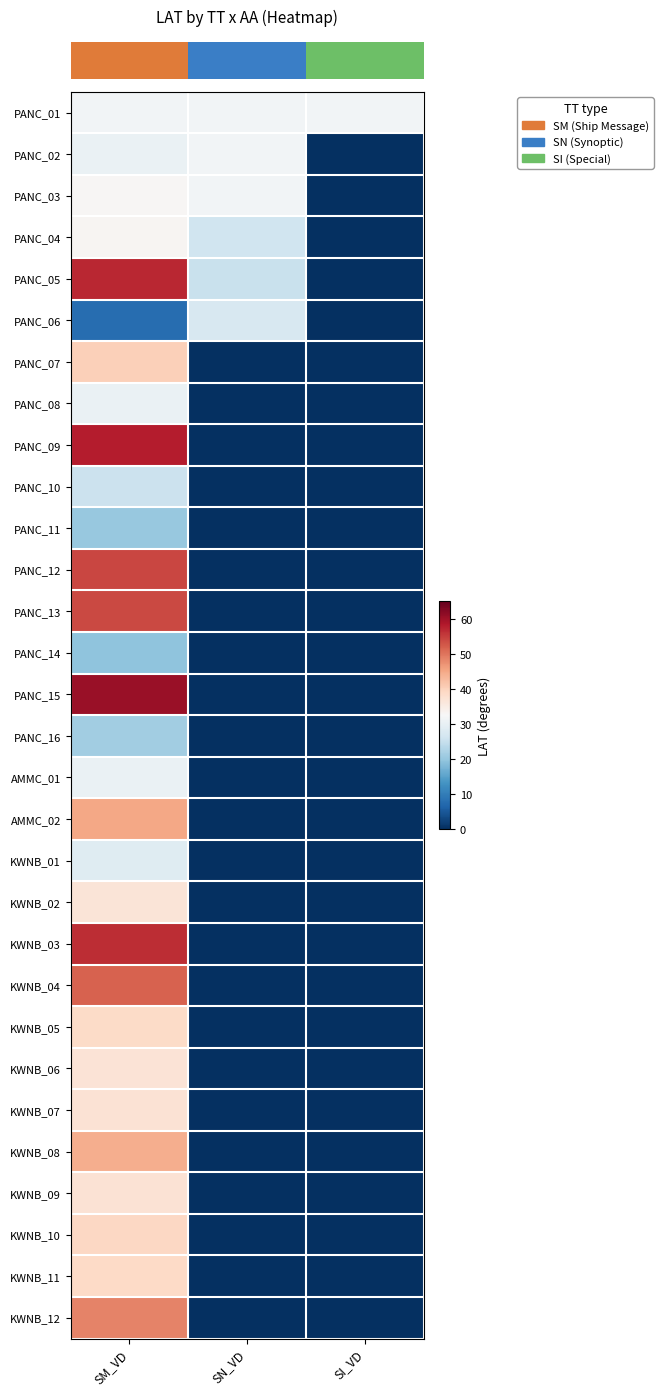

At how many categories does at least one series exceed 55?

1